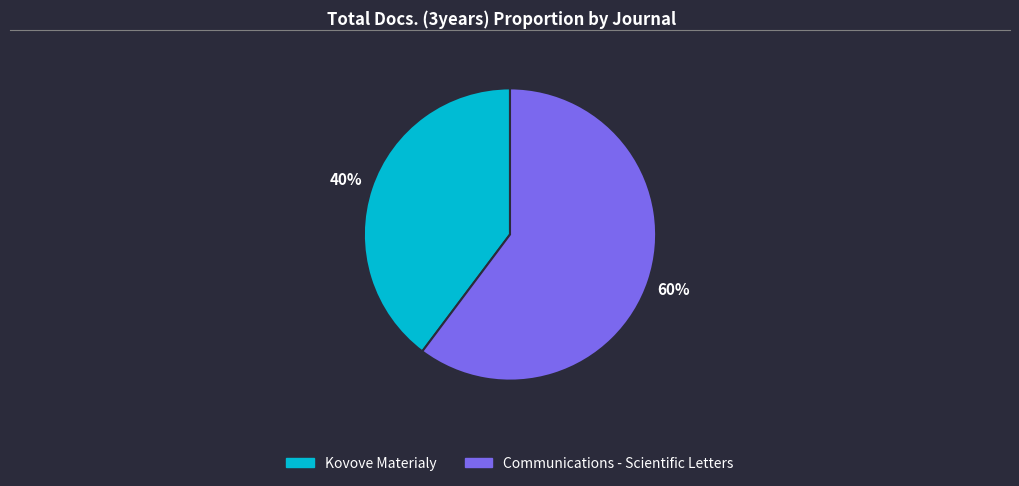

Combined, do Kovove Materialy and Communications - Scientific Letters account for over 50%?

Yes